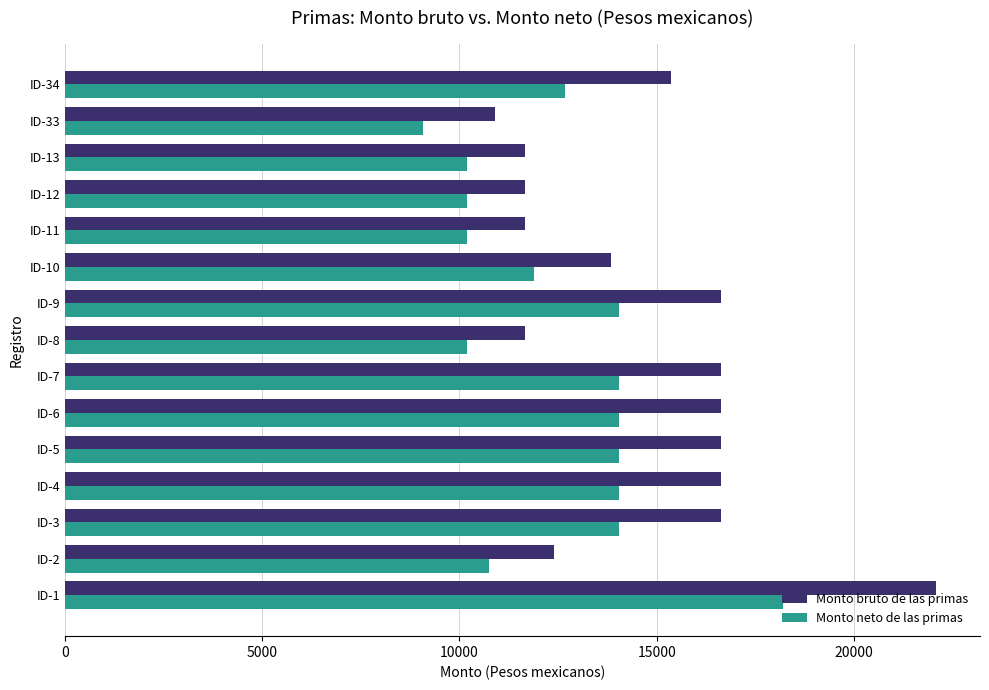

Rank the series by their maximum value, from highest to lowest.

Monto bruto de las primas, Monto neto de las primas